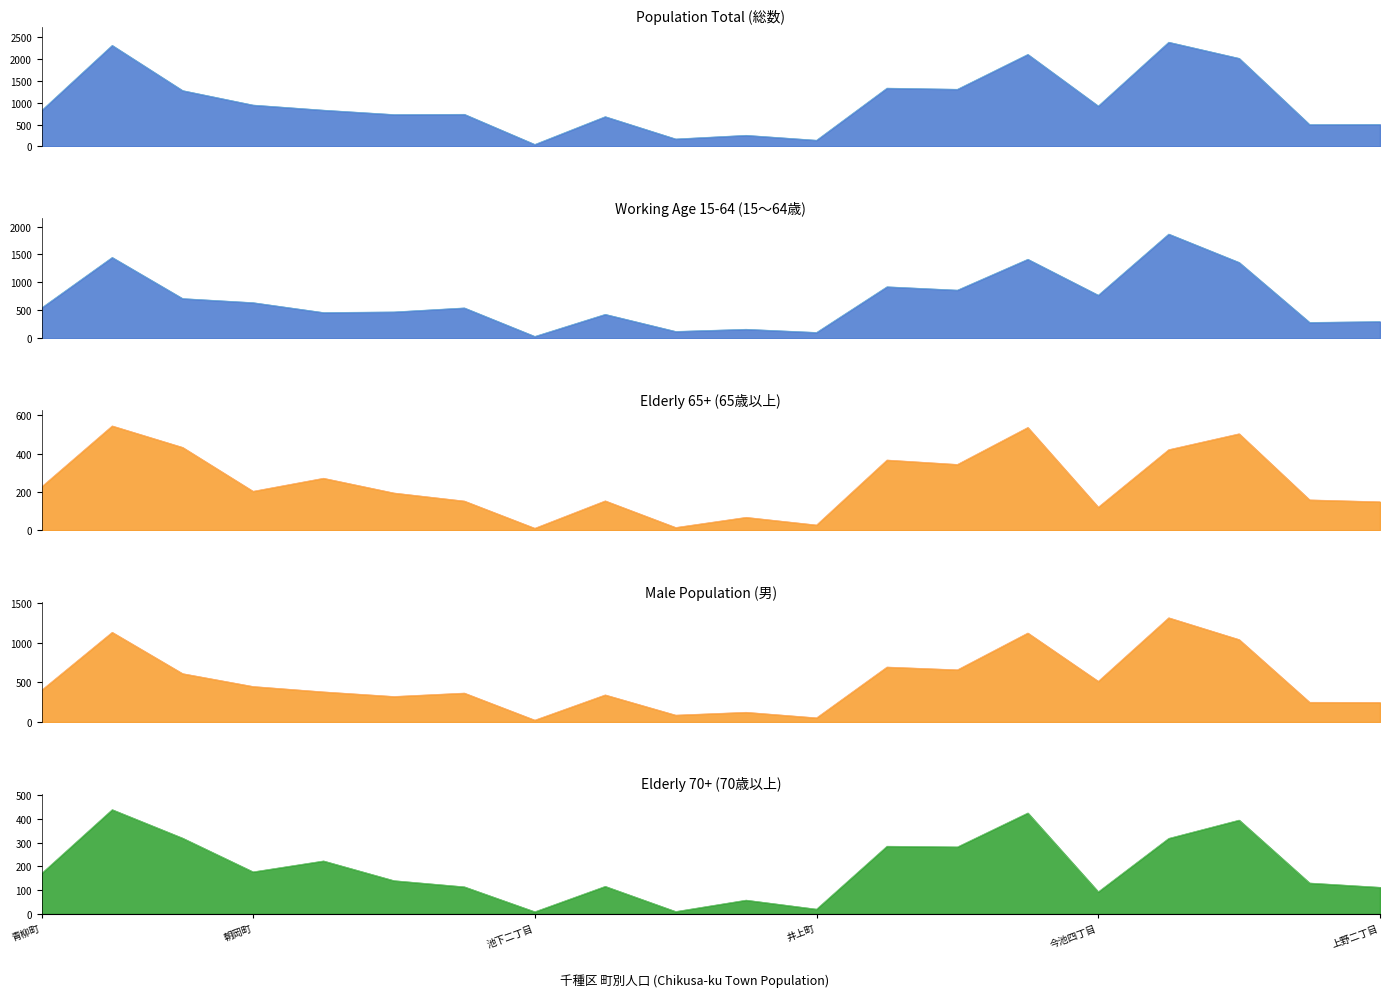

True or false: 総数 has a value of 279 at 池園町.

False